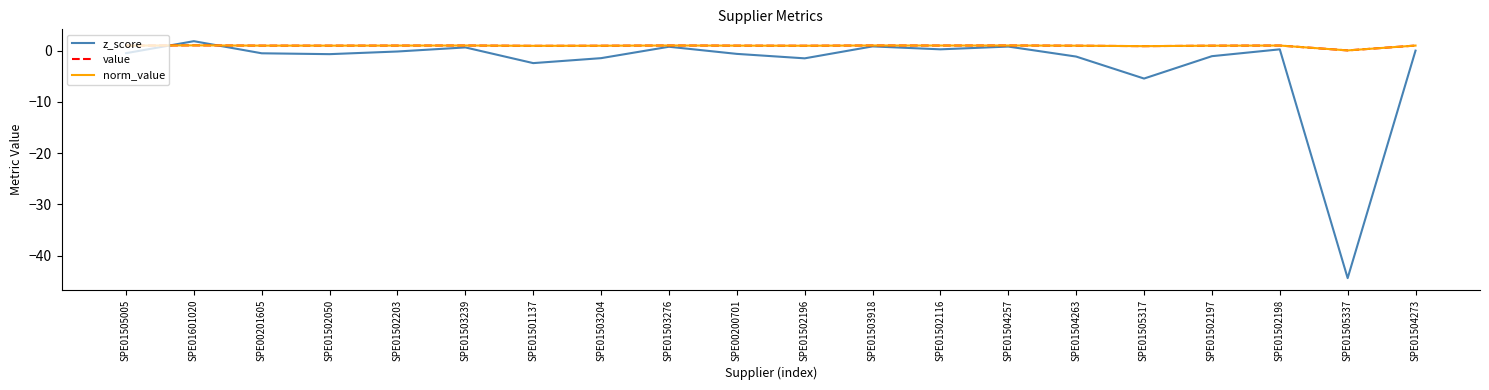

Does the chart display data point markers on the line(s)?

No